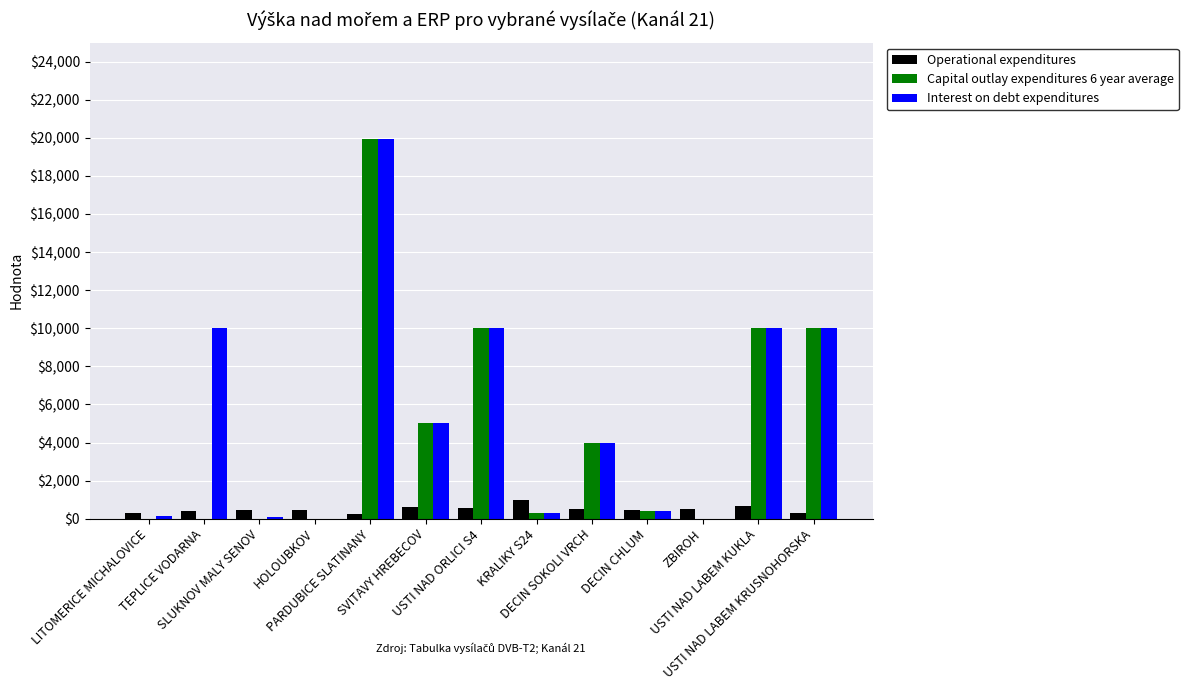

How many groups of bars are there?

13